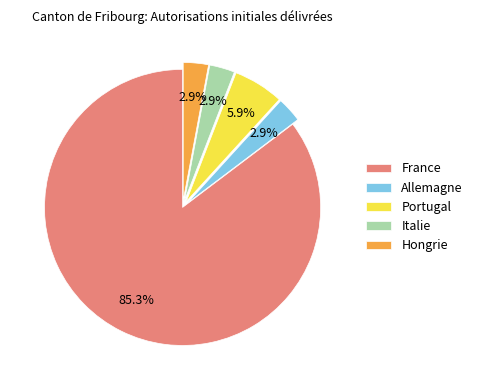

To the nearest percent, what is the difference between the Italie and Portugal slice percentages?

3%